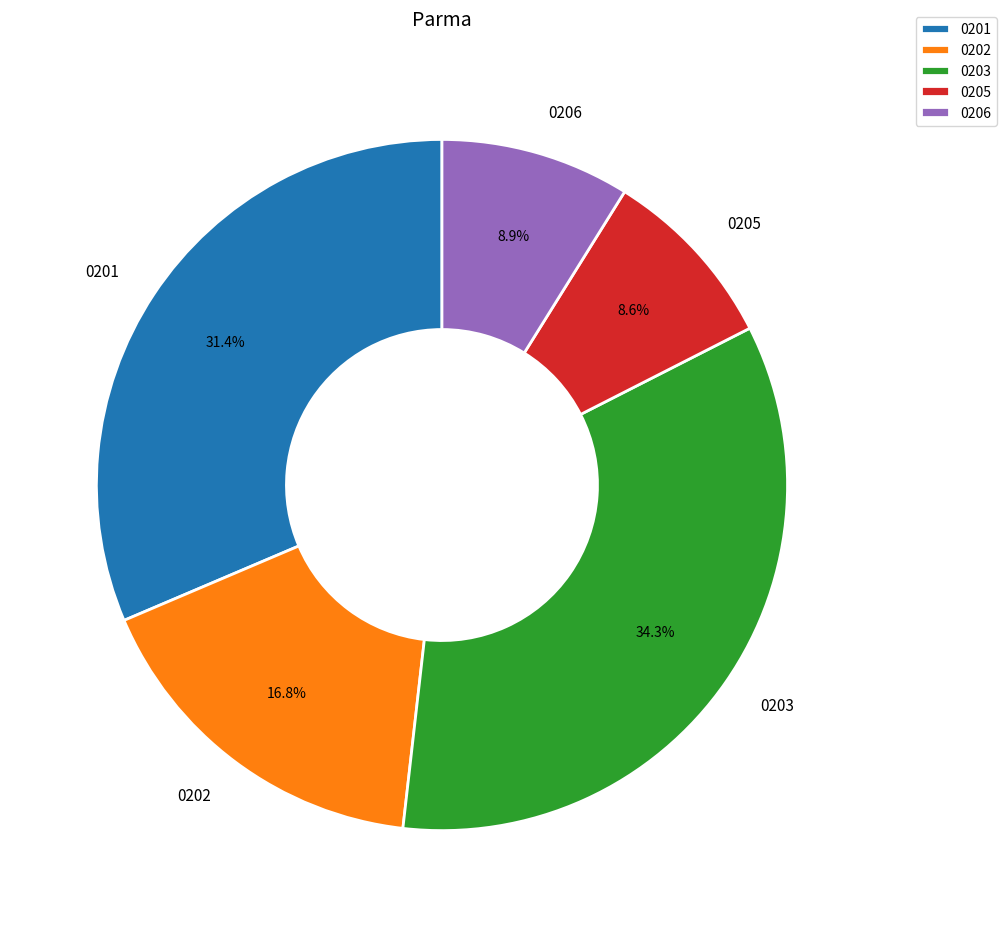

What percentage do 0201 and 0202 together represent?

48.2%